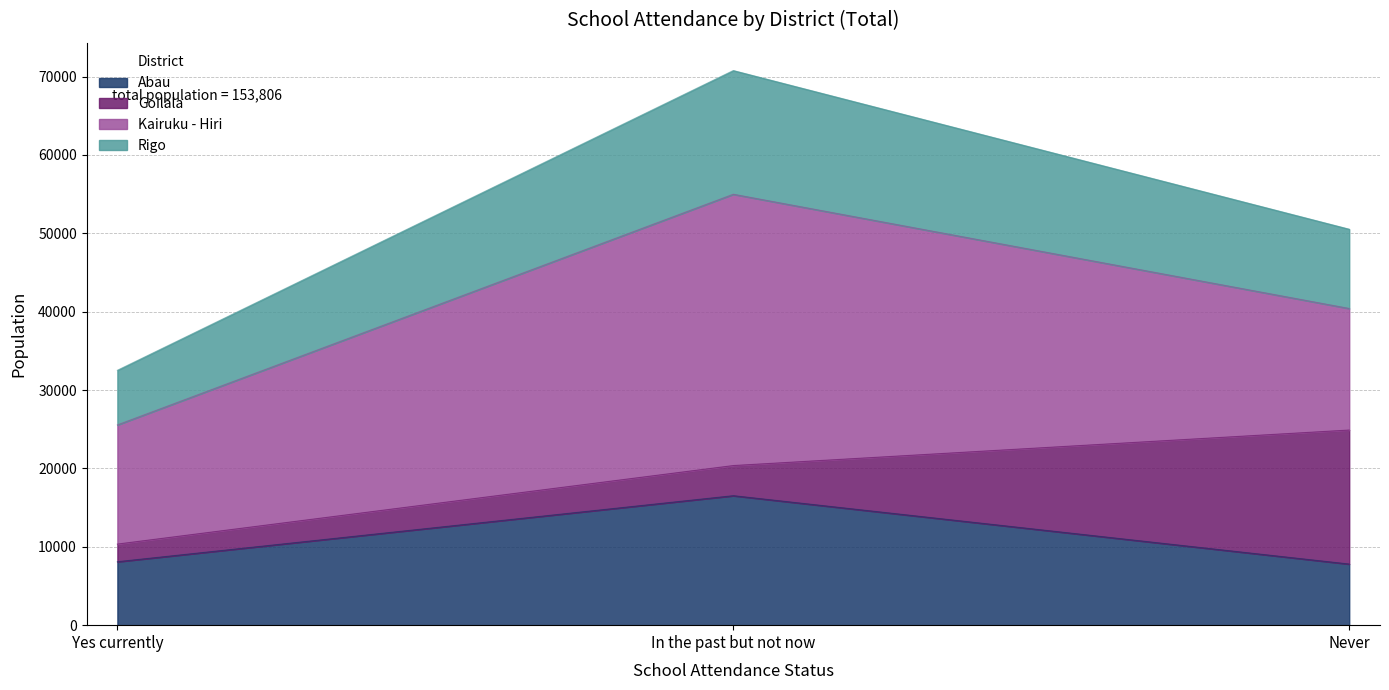

The value of Rigo at Yes currently is 52109. True or false?

False